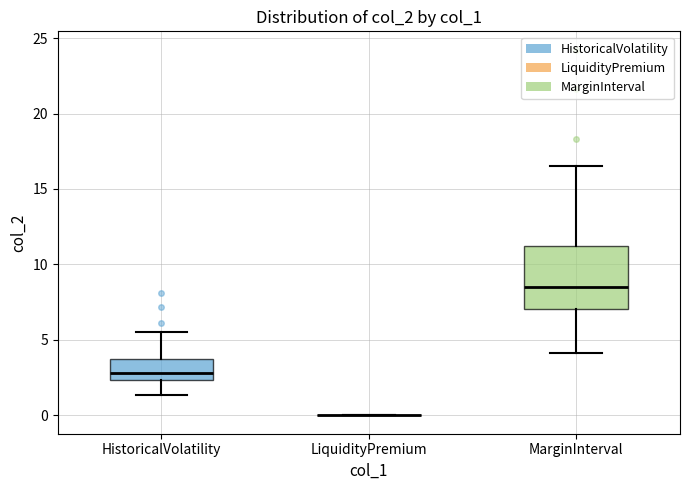

Which box is the tallest, from its lower edge to its upper edge?

MarginInterval